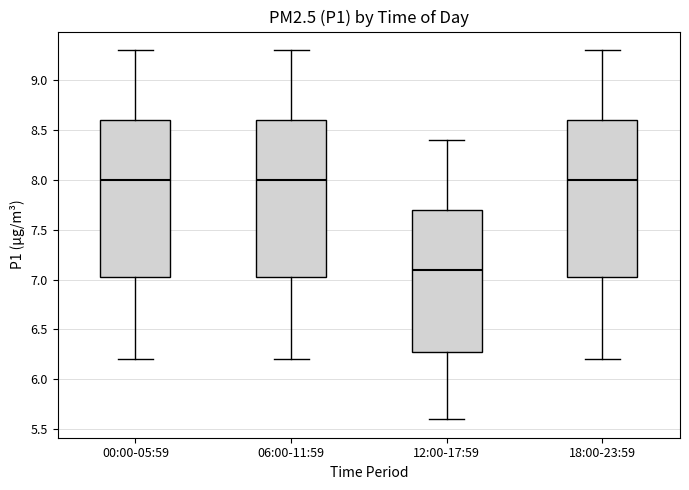

Which box's median line is the lowest?

12:00-17:59